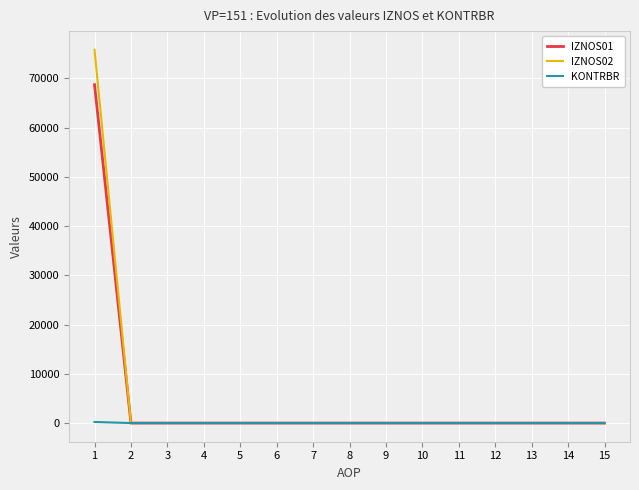

Which series has the widest spread of values?

IZNOS02